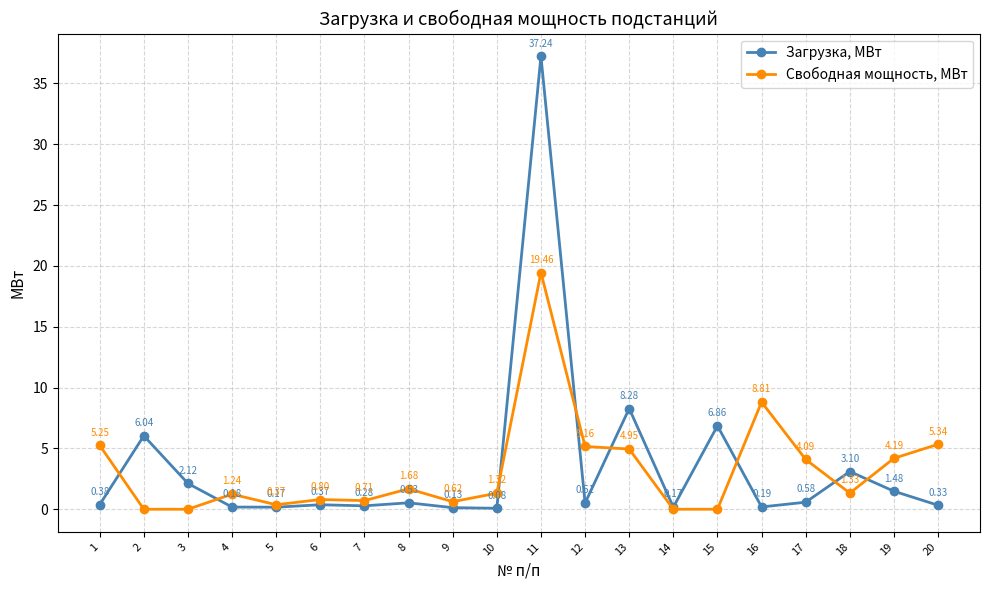

Which series has the largest total across all categories?

Загрузка, МВт